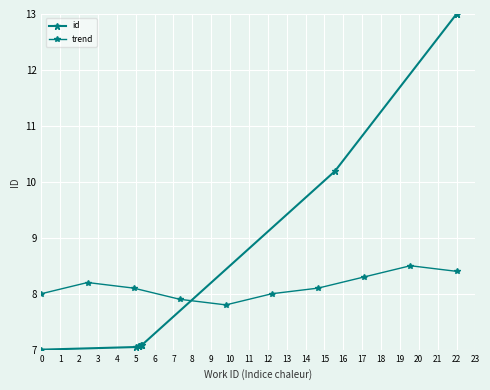

Reading left to right, what are all the values shown in this chart?

id: 7.0	7.0	7.1	7.1	7.1	7.1	7.1	10.2	13.0	13.0
trend: 8.0	8.2	8.1	7.9	7.8	8.0	8.1	8.3	8.5	8.4